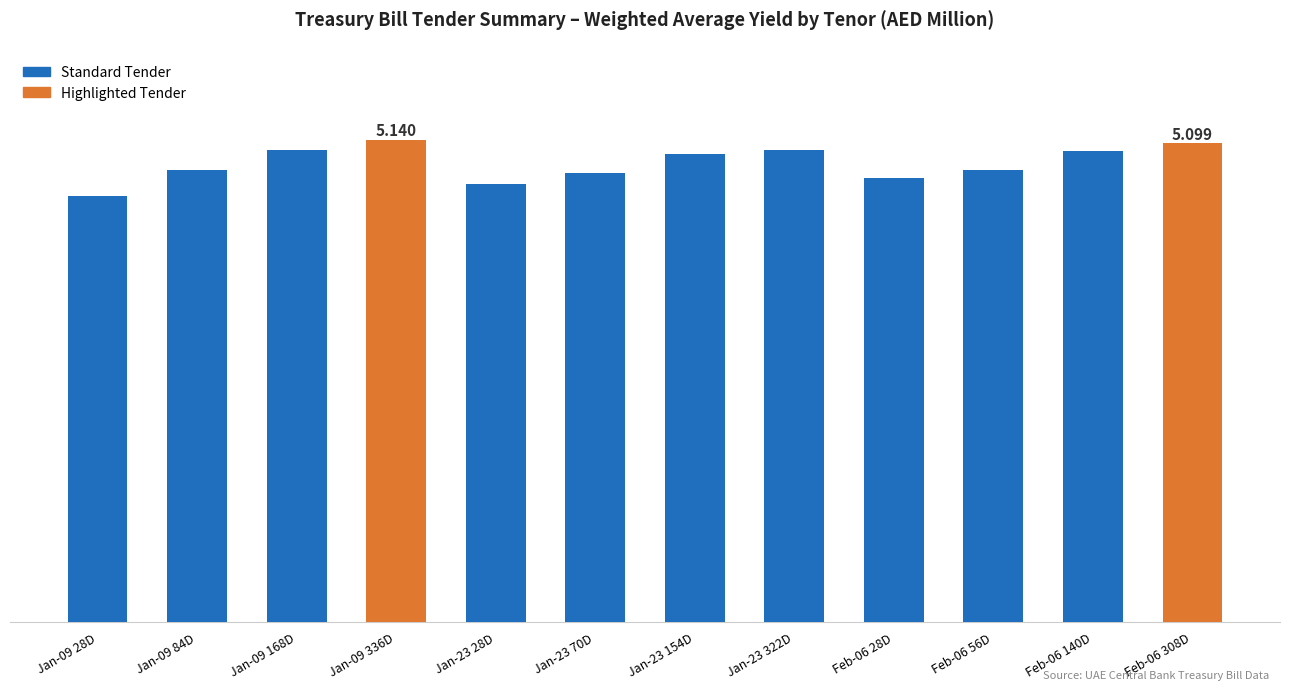

What is the ratio of the value at Jan-09 168D to the value at Jan-23 154D?

1.0